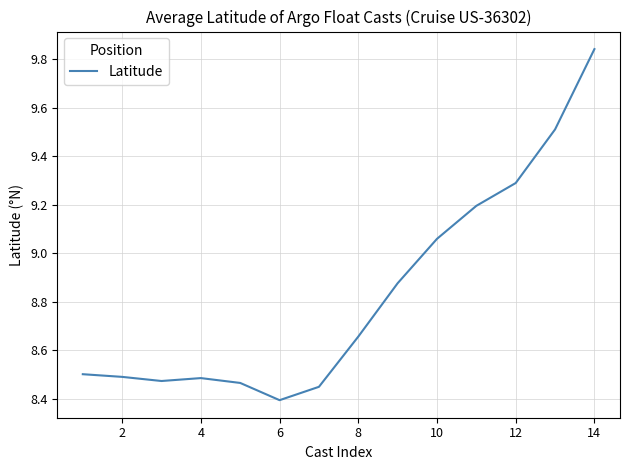

What is the difference between the maximum and minimum values?

1.4